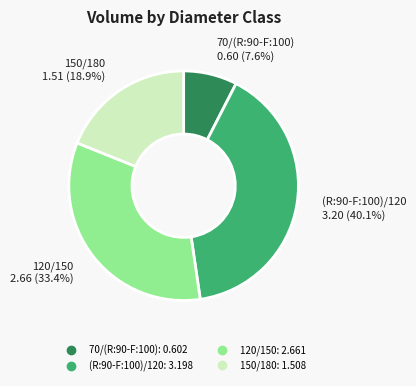

Count the number of slices in the pie.

4